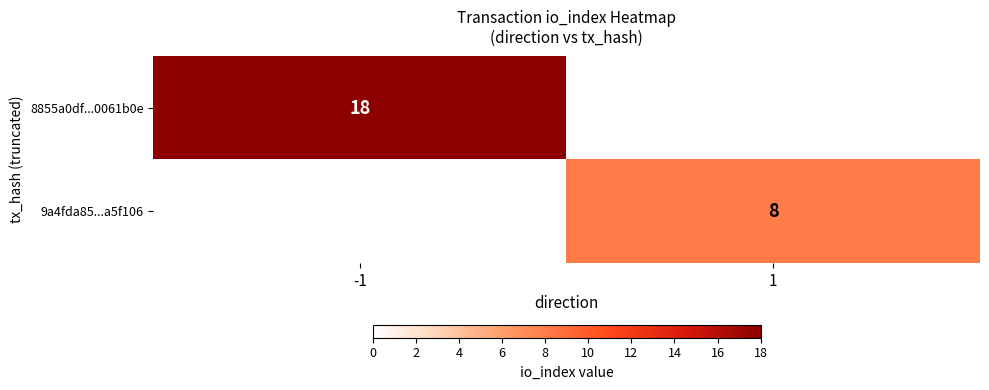

Which label corresponds to the largest value in the chart?

-1